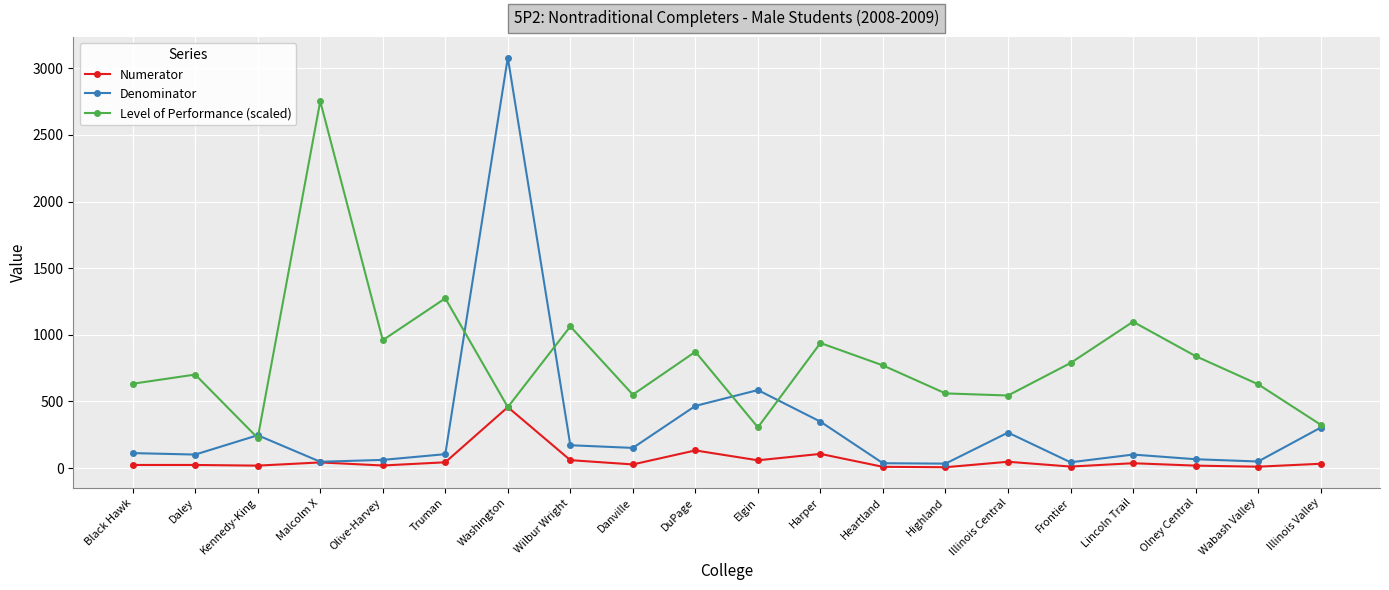

How many values in the Numerator series are below 32?

10